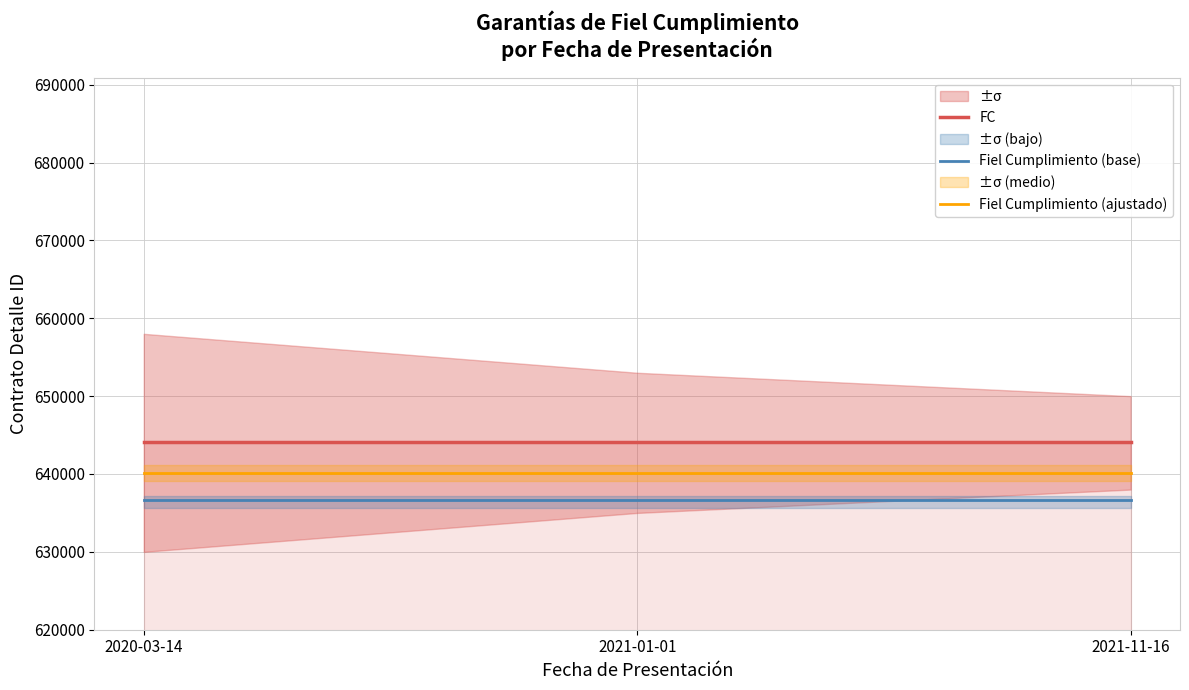

Reading left to right, extract all data points from this chart.

FC: 2020-03-14=644133	2021-01-01=644133	2021-11-16=644133
Fiel Cumplimiento (base): 2020-03-14=636633	2021-01-01=636633	2021-11-16=636633
Fiel Cumplimiento (ajustado): 2020-03-14=640133	2021-01-01=640133	2021-11-16=640133